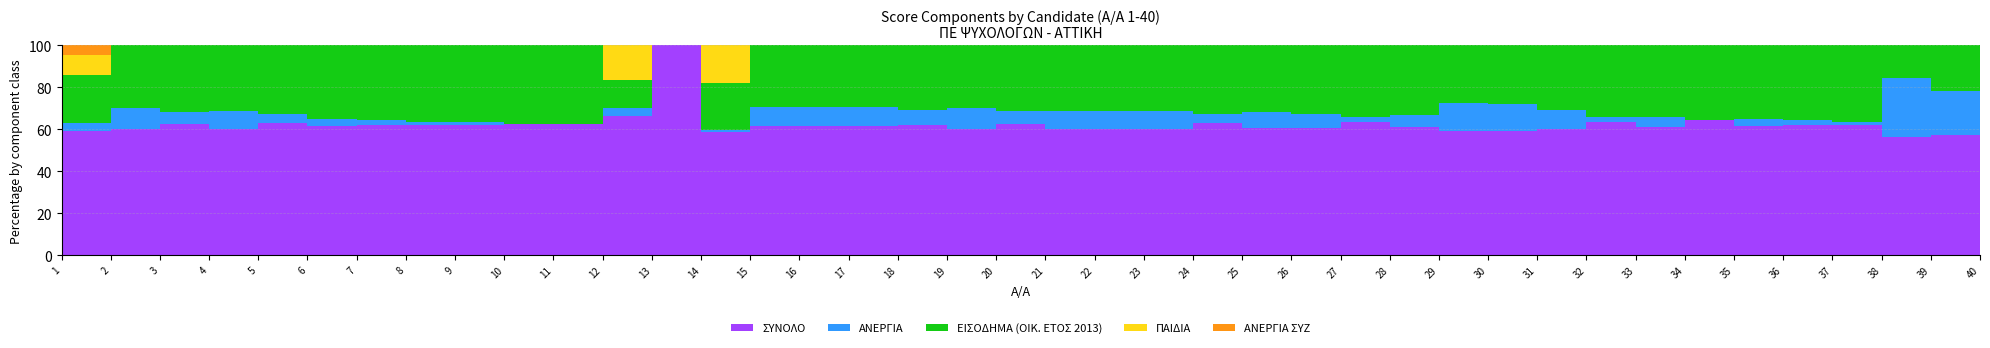

Which series has the largest total across all categories?

ΣΥΝΟΛΟ